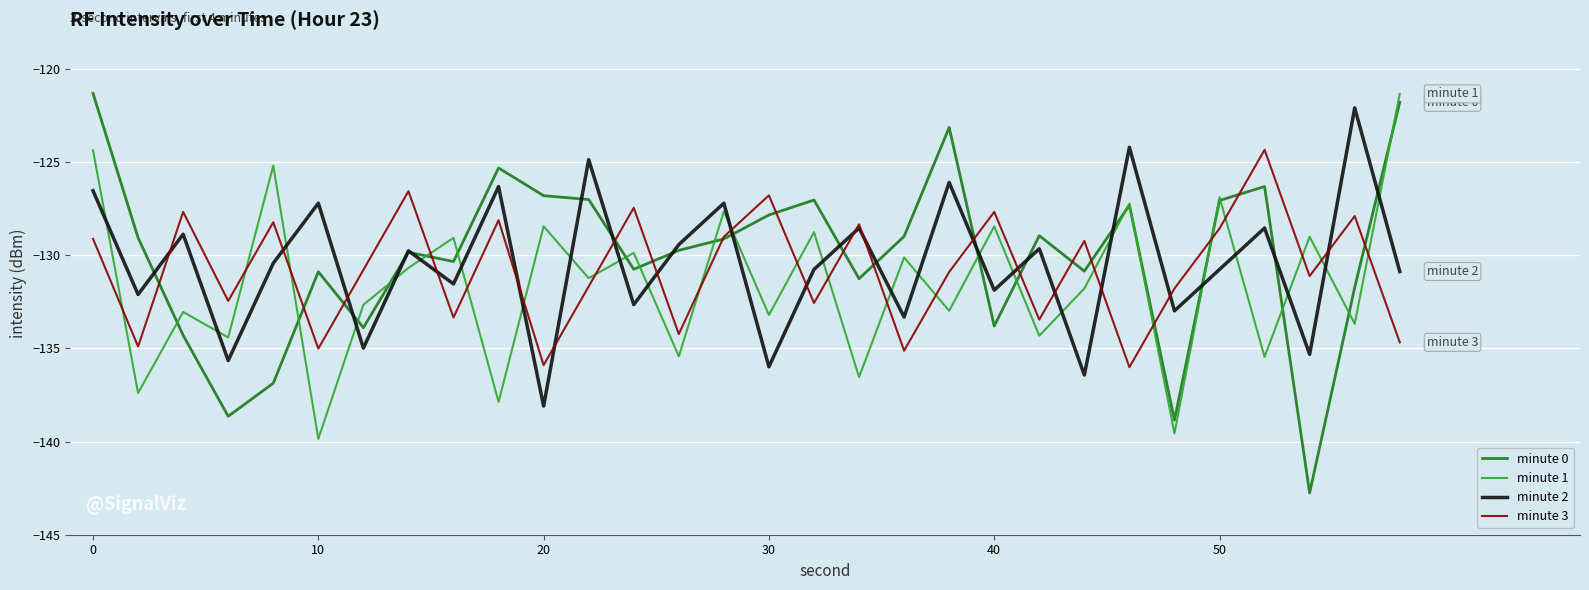

What is the minimum value for minute 2?

-138.1